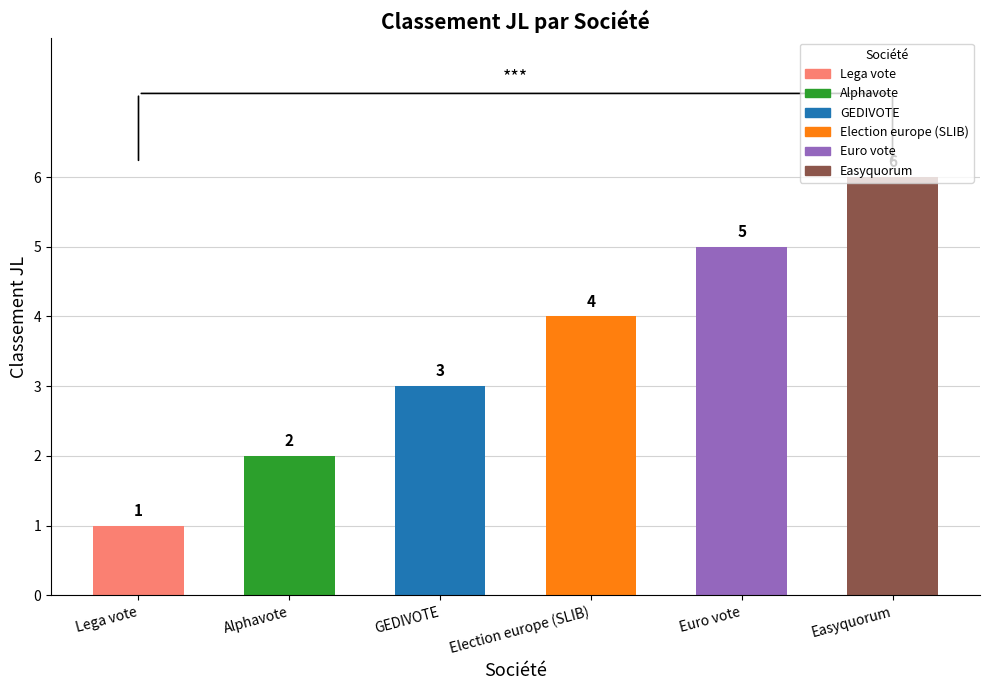

How many bars are there in total?

6